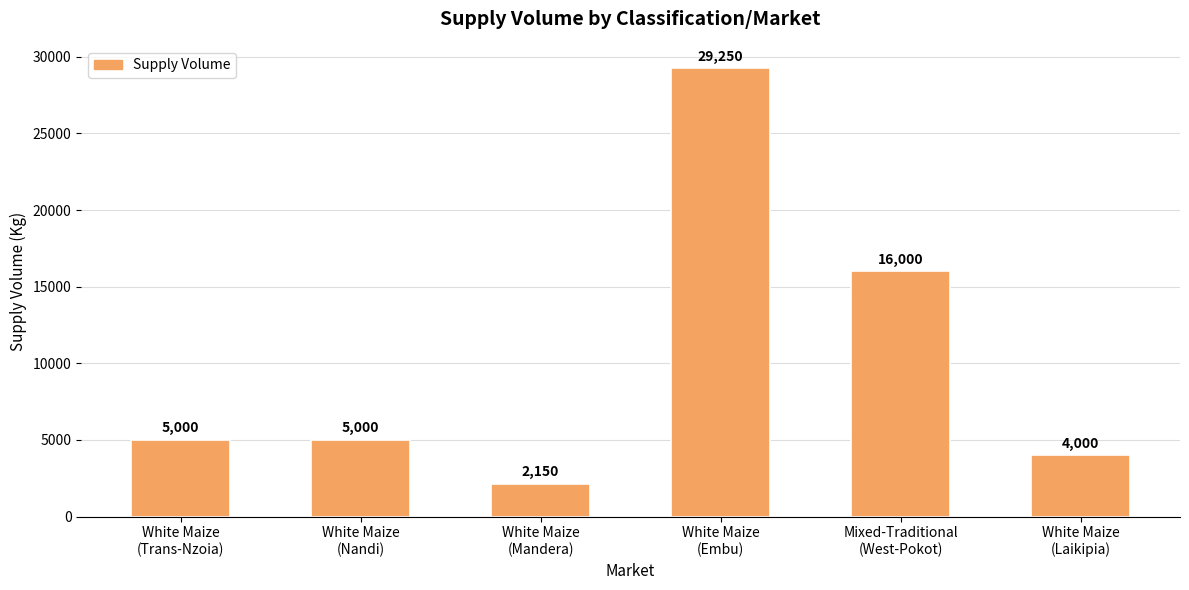

What is the ratio of the value at White Maize
(Mandera) to the value at White Maize
(Trans-Nzoia)?

0.4